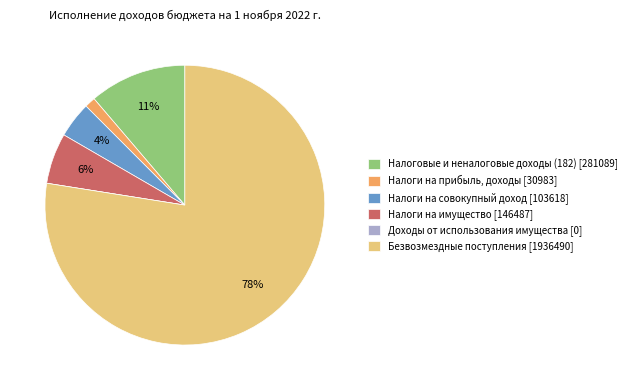

Is Налоговые и неналоговые доходы (182) the majority of the pie?

No